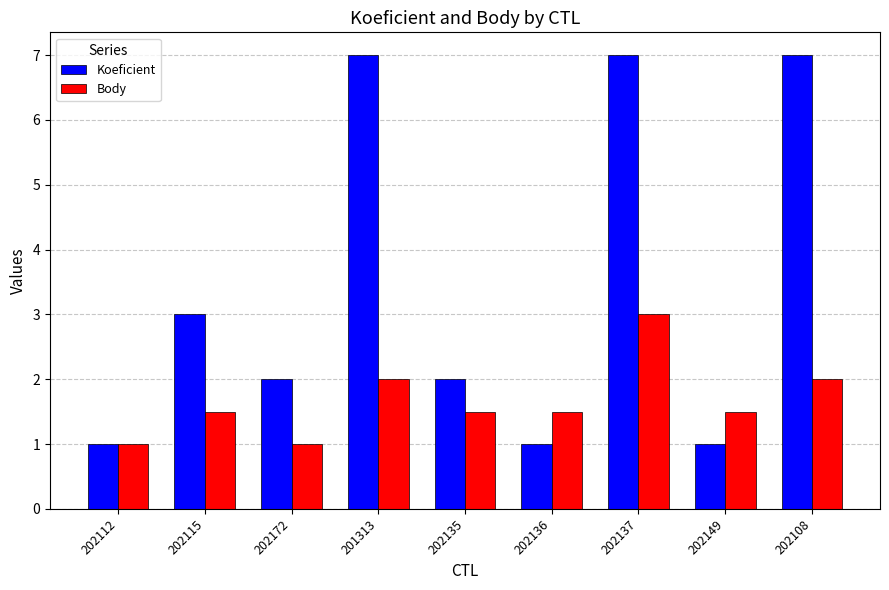

At 202108, list the series in order from smallest to largest.

Body, Koeficient